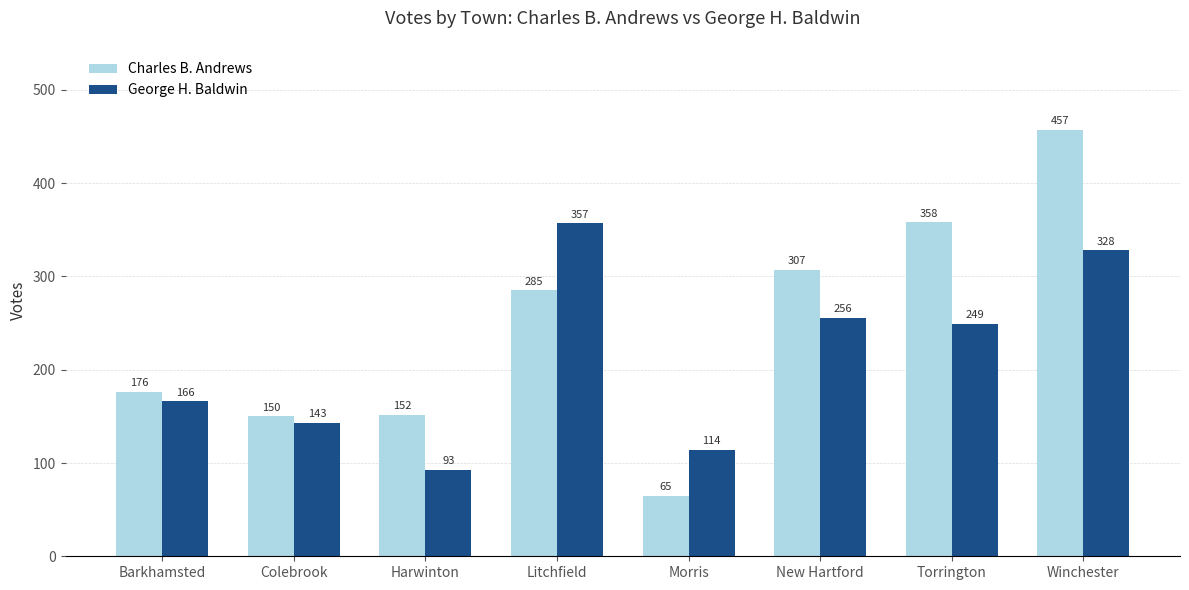

Is the value of George H. Baldwin at Colebrook greater than the value of Charles B. Andrews at Litchfield?

No